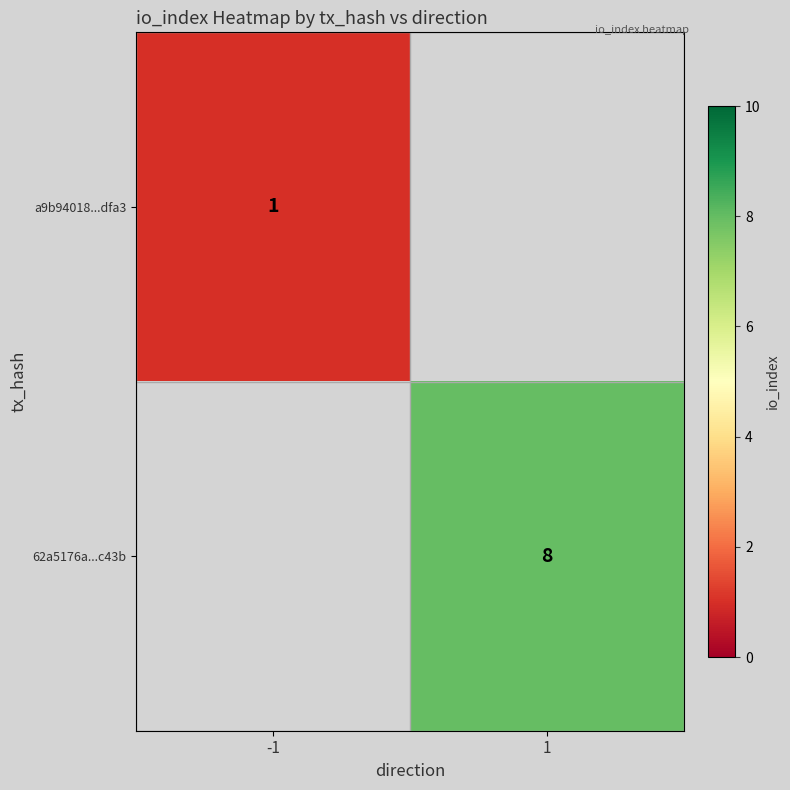

True or false: 62a5176a...c43b has a value of 14 at 1.

False